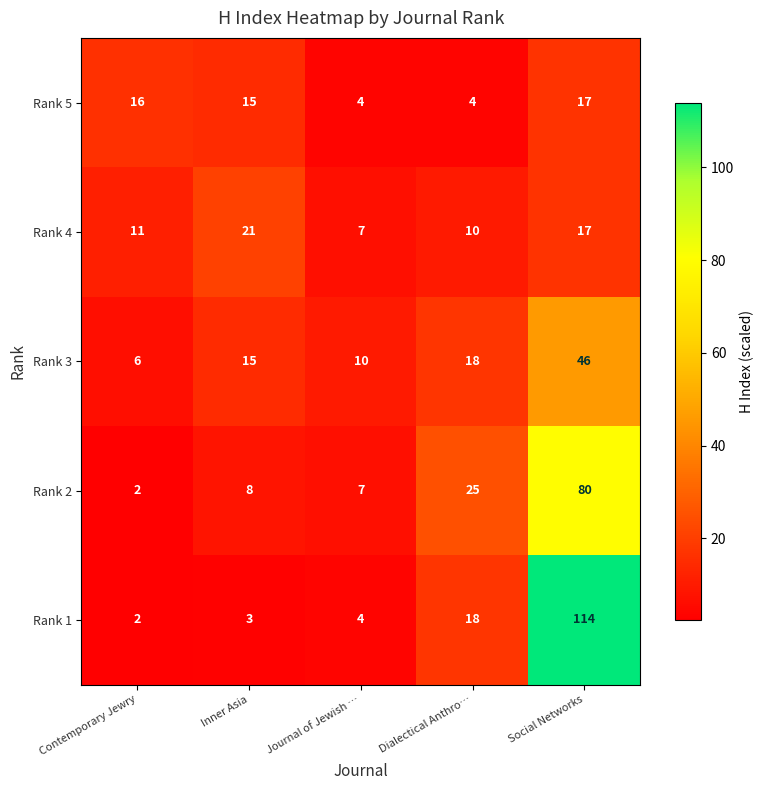

Reading right to left, what are all the values shown in this chart?

Rank 5: 17	4	4	15	16
Rank 4: 17	10	7	21	11
Rank 3: 46	18	10	15	6
Rank 2: 80	25	7	8	2
Rank 1: 114	18	4	3	2